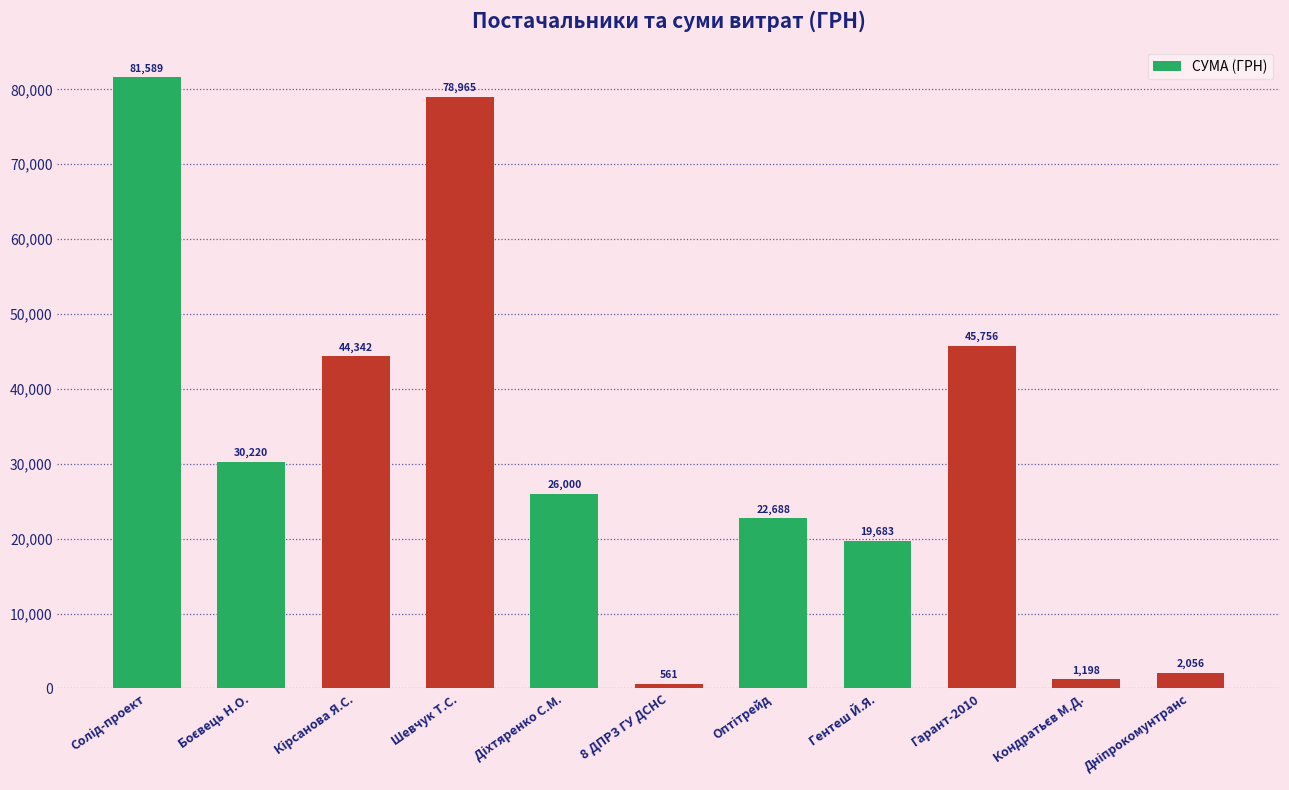

Does the chart contain stacked bars?

No